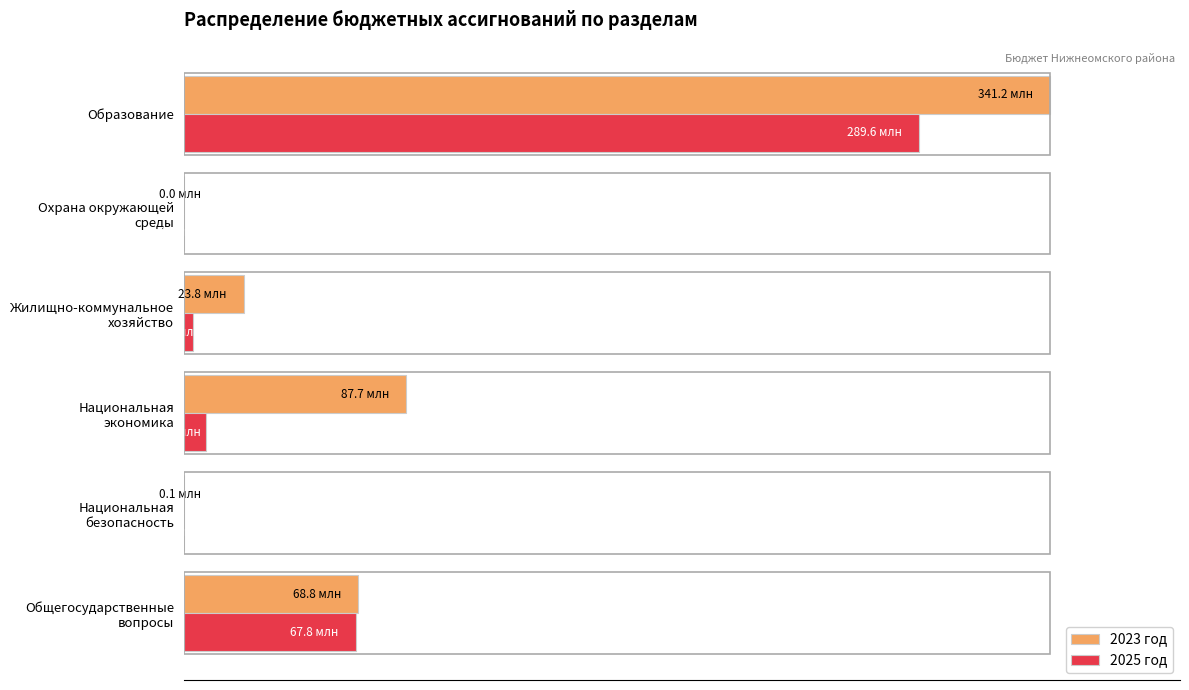

What are all the series names shown in the legend?

2023 год, 2025 год